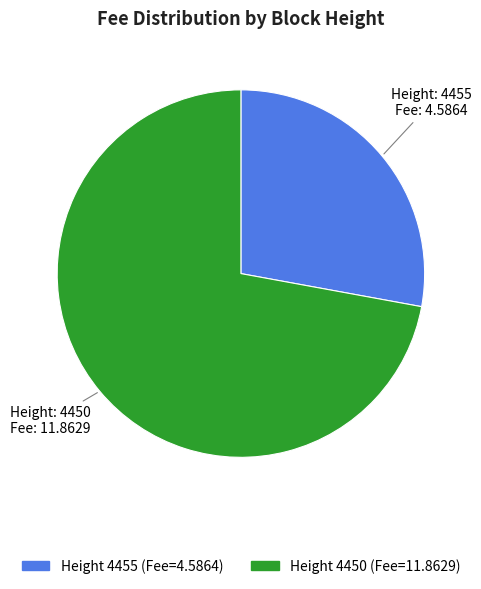

Does any single category account for the majority?

Yes